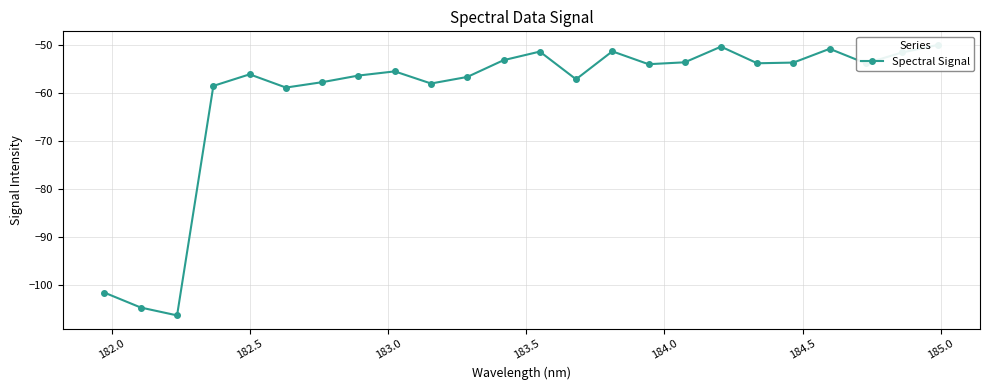

What is the difference between the second highest and minimum values?

55.9